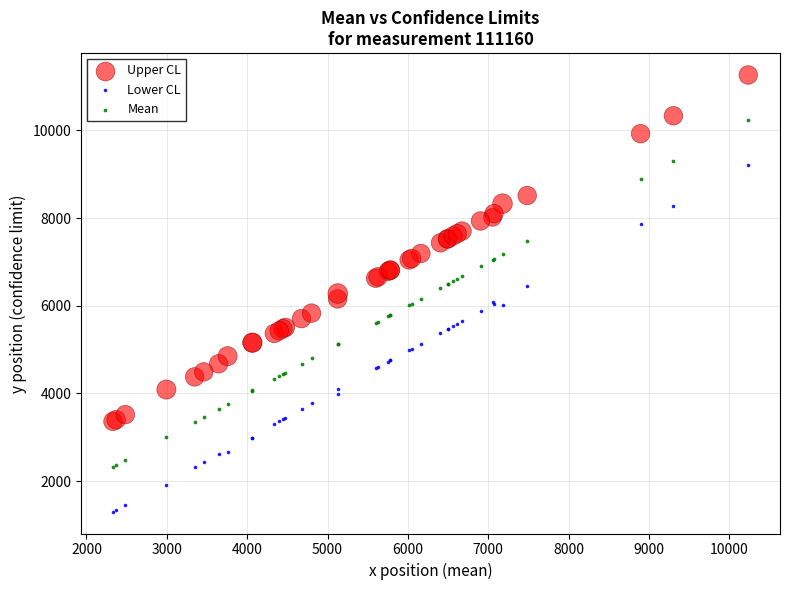

What is the X range (max minus min) for the scatter plot?

7905.5